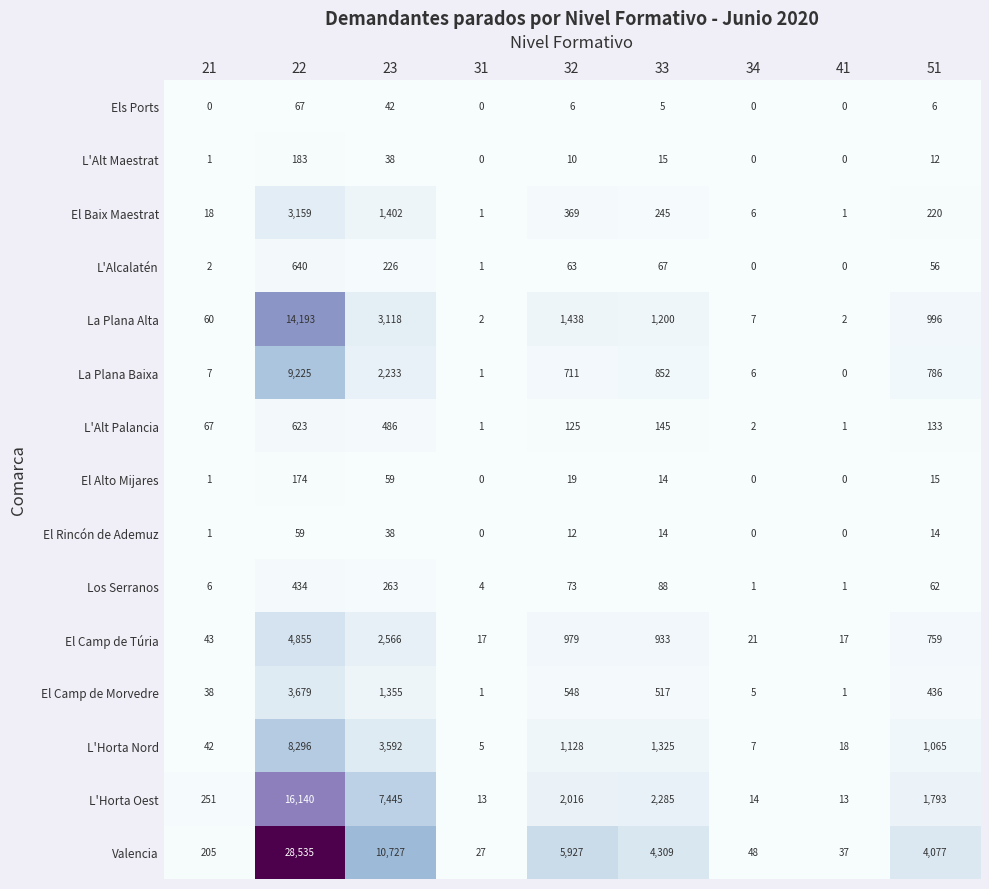

At which label is El Alto Mijares closest to 87?

23